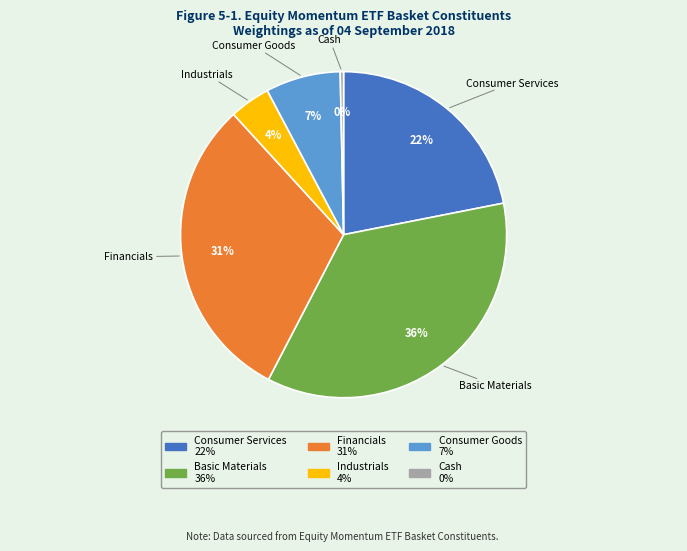

To the nearest percent, what percentage of the pie is Financials?

31%